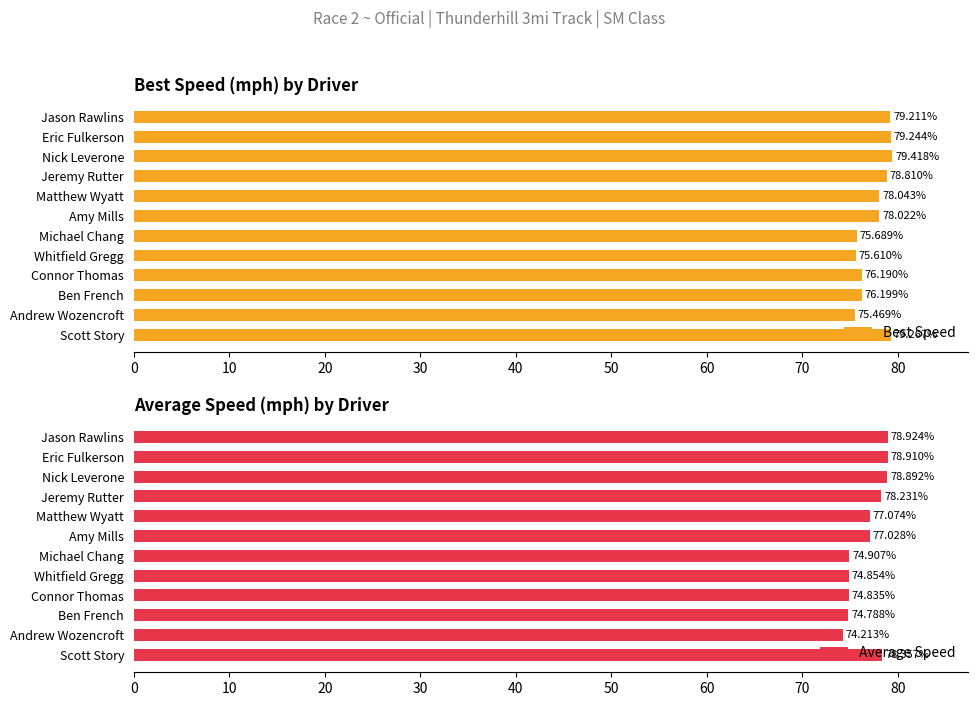

What is the difference between the Best Speed values at Matthew Wyatt and Jason Rawlins?

1.2